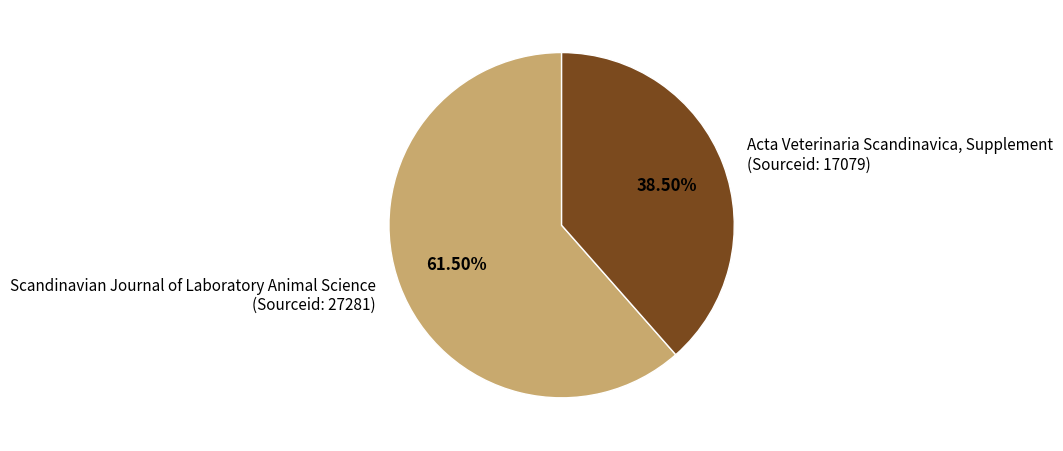

Combined, do Acta Veterinaria Scandinavica, Supplement (Sourceid: 17079) and Scandinavian Journal of Laboratory Animal Science (Sourceid: 27281) account for over 50%?

Yes